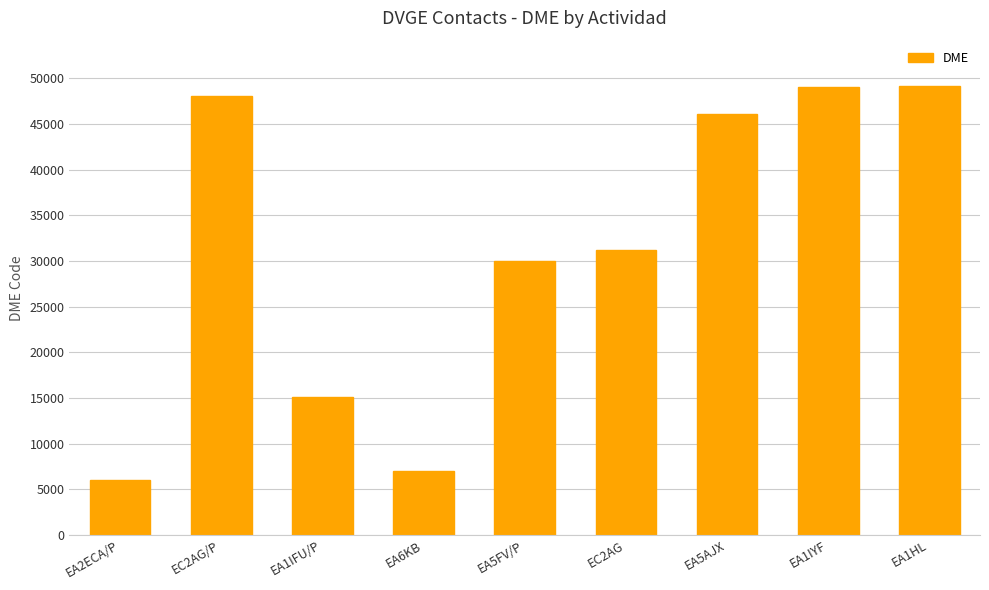

What is the greatest value displayed?

49122